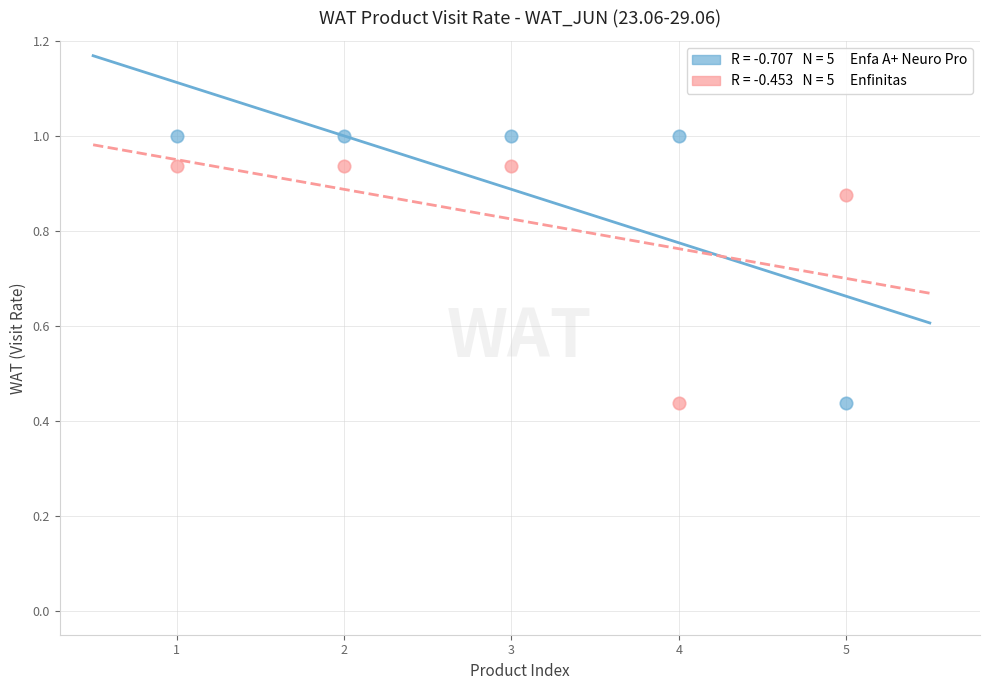

Across all data points, what is the range of X values (max minus min)?

4.0